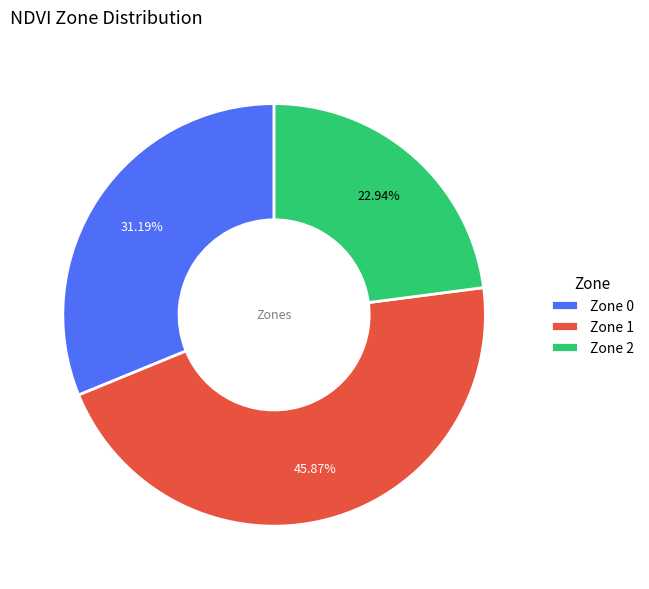

Rank the categories by value from highest to lowest.

Zone 1, Zone 0, Zone 2